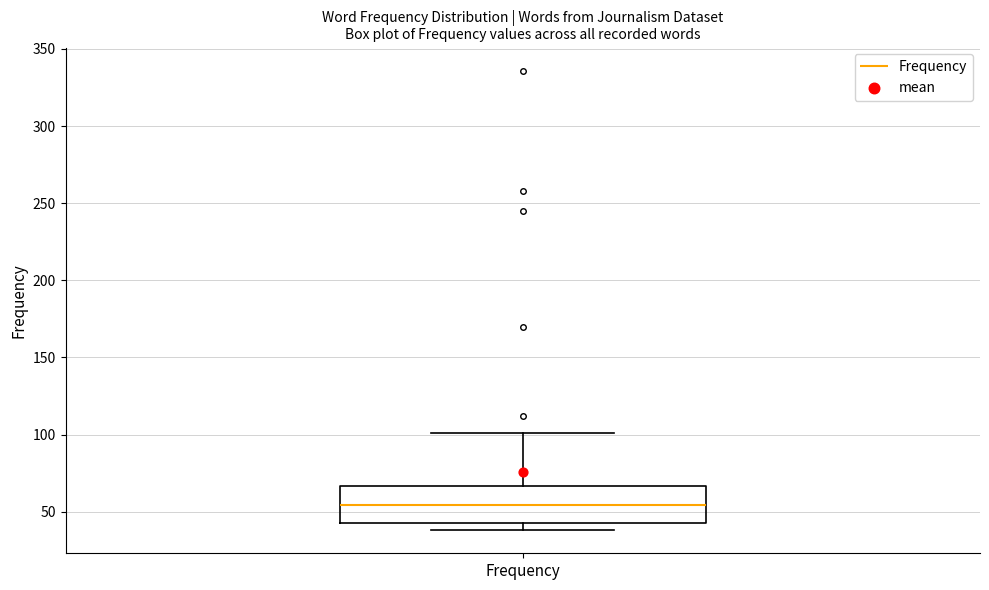

Where does the upper whisker of the box for Frequency end on the y-axis? The values are not printed on the chart, so give them approximately, as read against the axis.

100